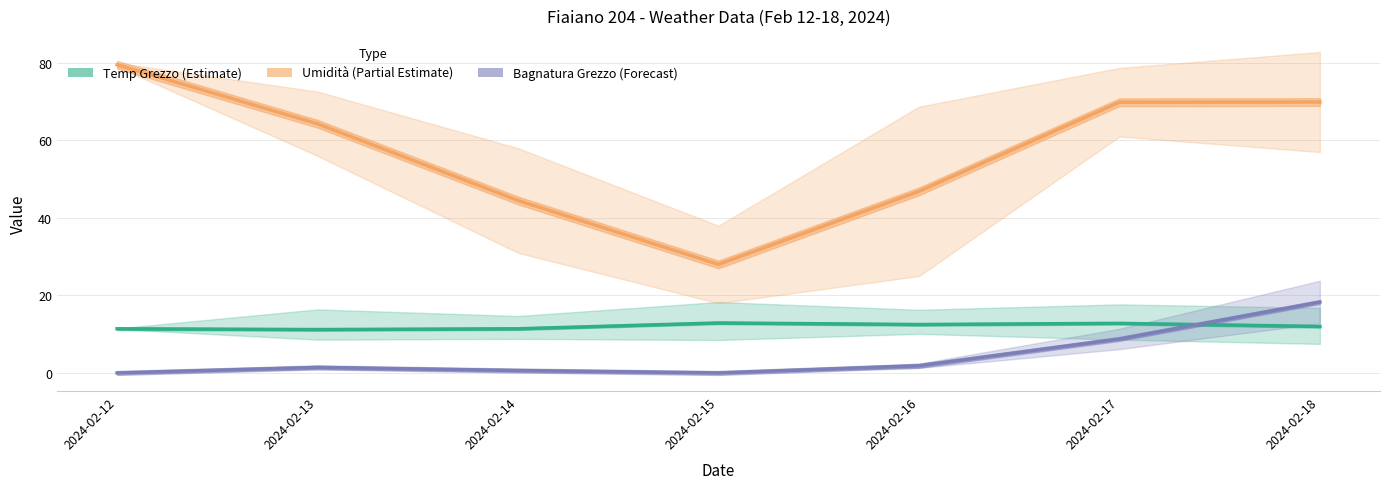

Which series changed the most between 2024-02-12 and 2024-02-14?

Umidità (Partial Estimate)